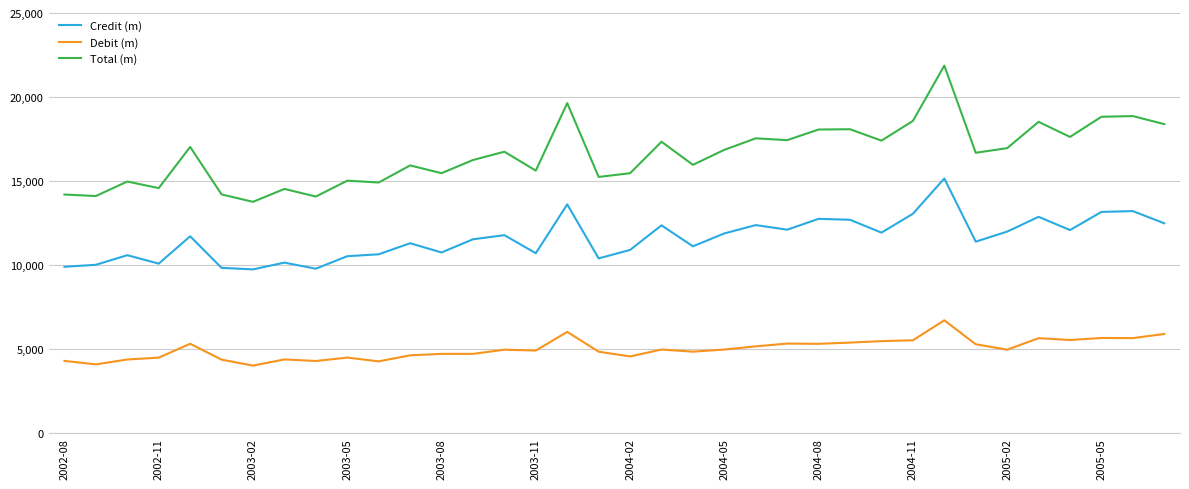

Which series has the widest spread of values?

Total (m)